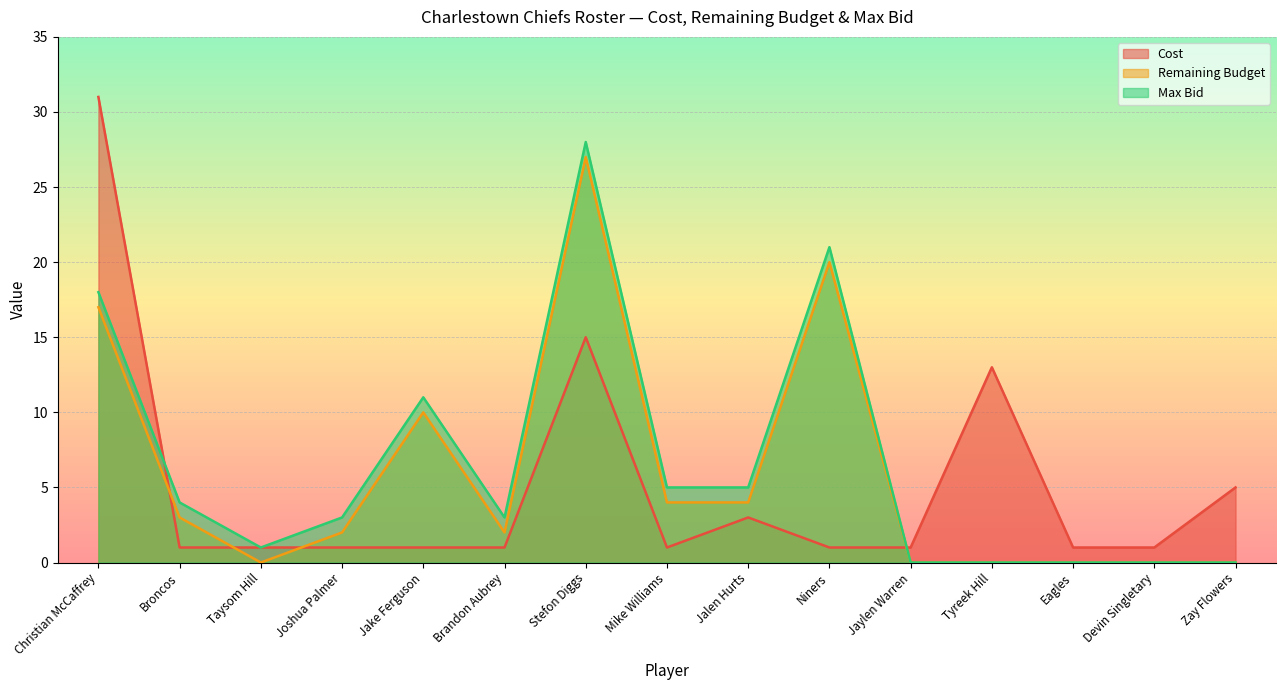

Which category has the highest value in the Max Bid series?

Stefon Diggs